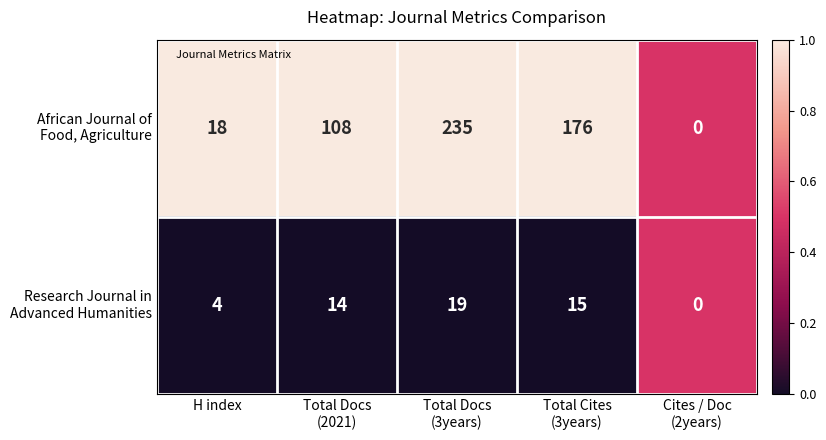

What is the total value across all series at H index?

22